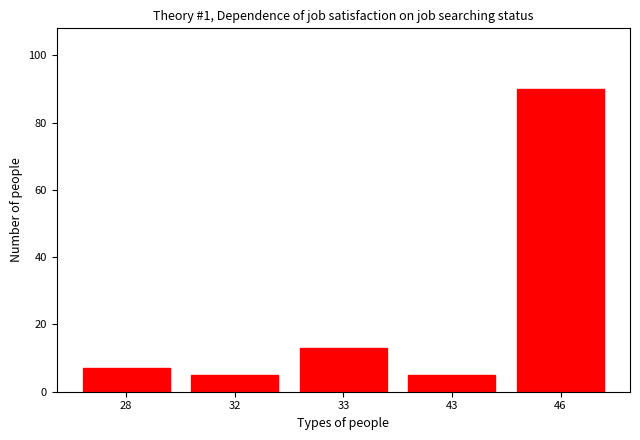

Reading left to right, extract all data points from this chart.

28=7	32=5	33=13	43=5	46=90